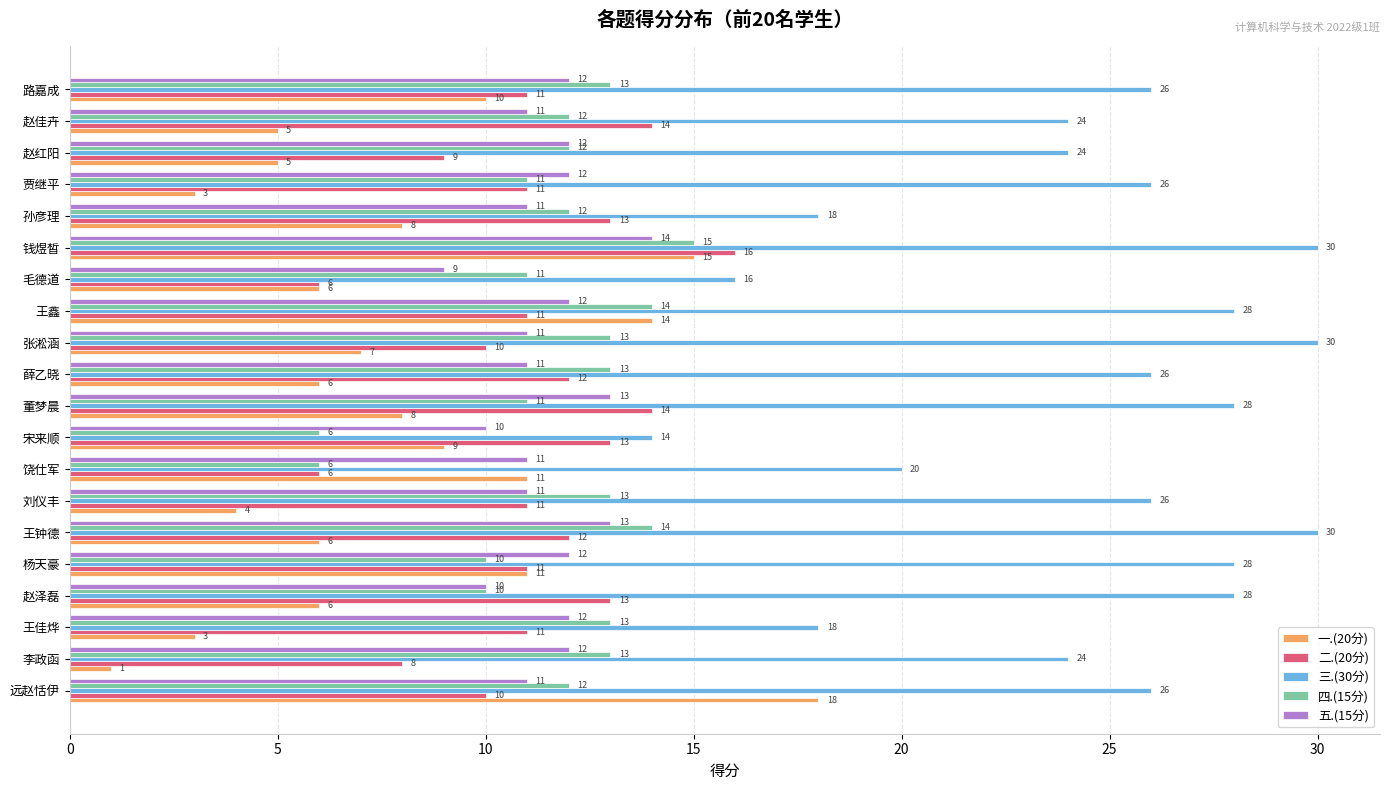

Count the number of categories in the chart.

20